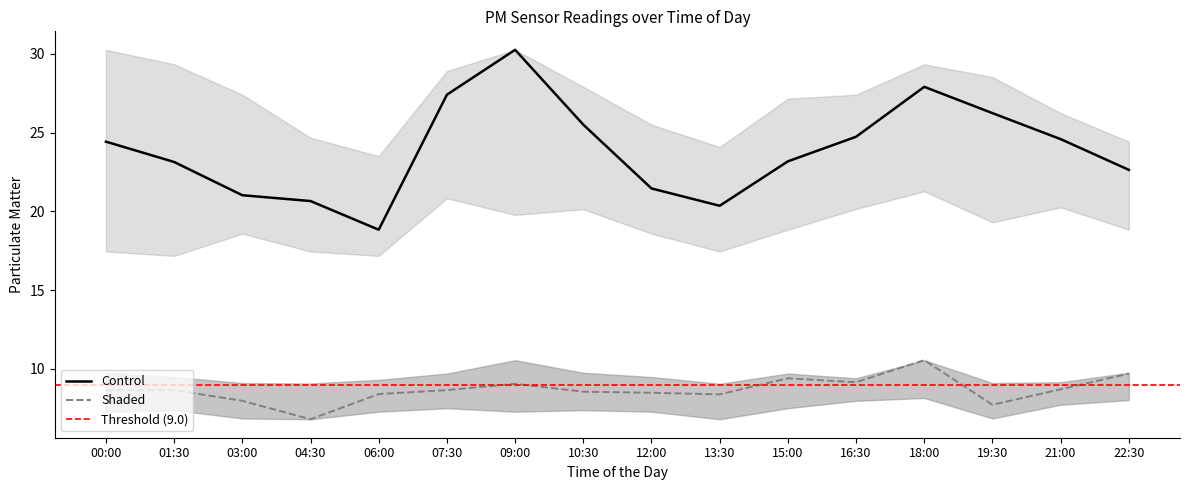

What is the label of the 9th point from the right?

10:30